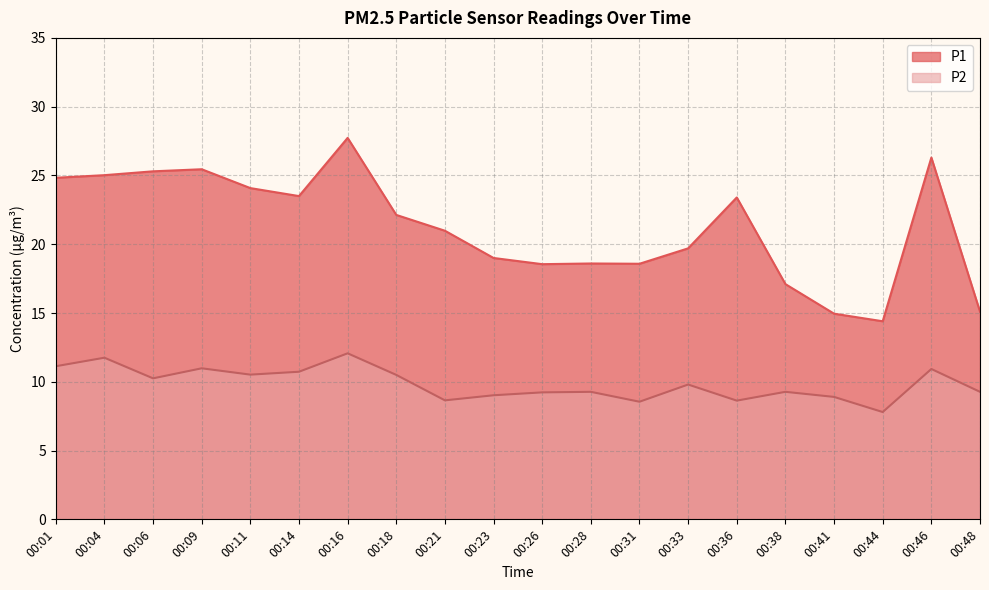

What is the sum of the P1 values at 00:28 and 00:26?

37.2